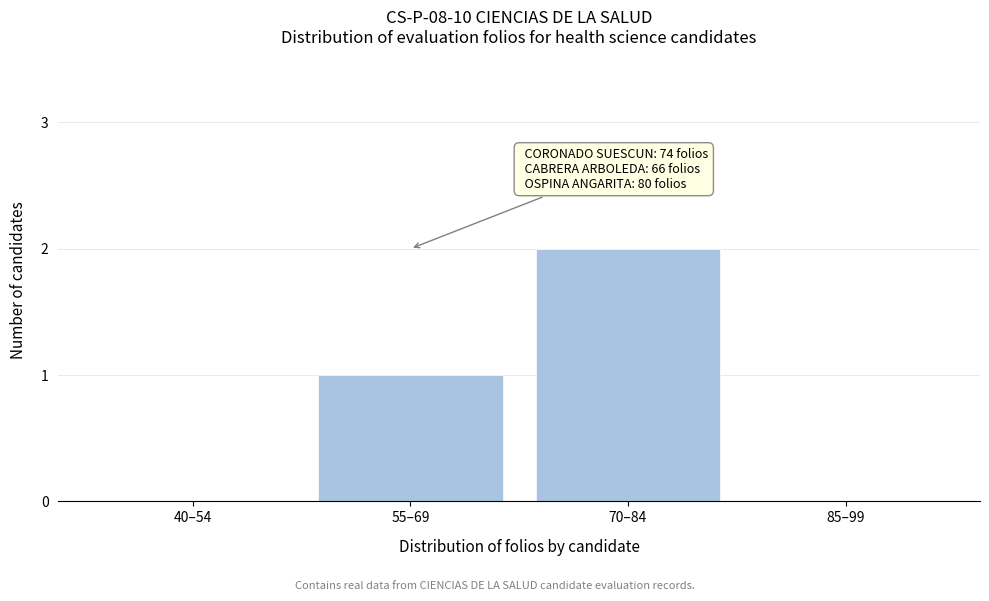

Reading left to right, transcribe all the data shown in this chart.

40–54=0	55–69=1	70–84=2	85–99=0